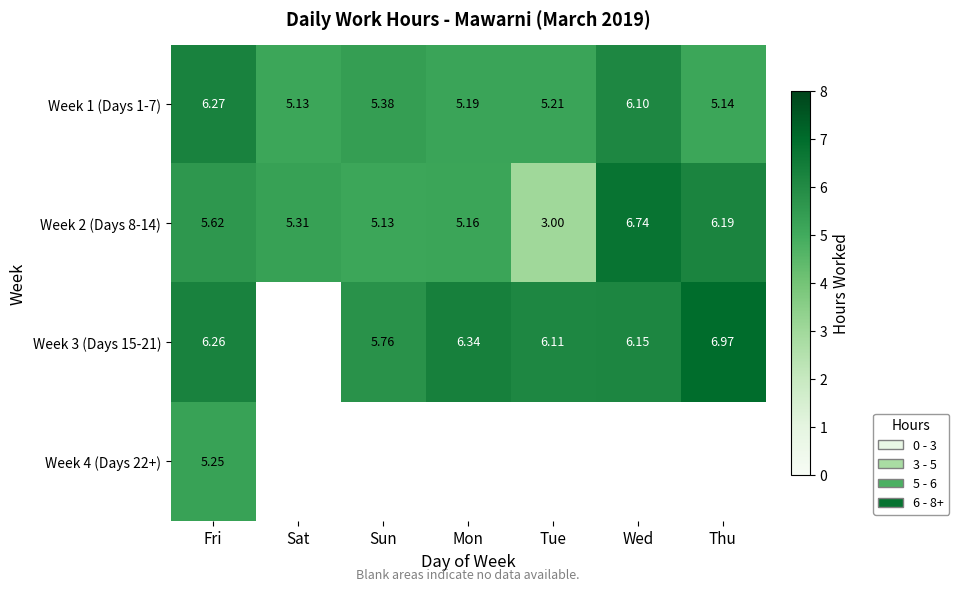

How many distinct data groups are displayed?

4